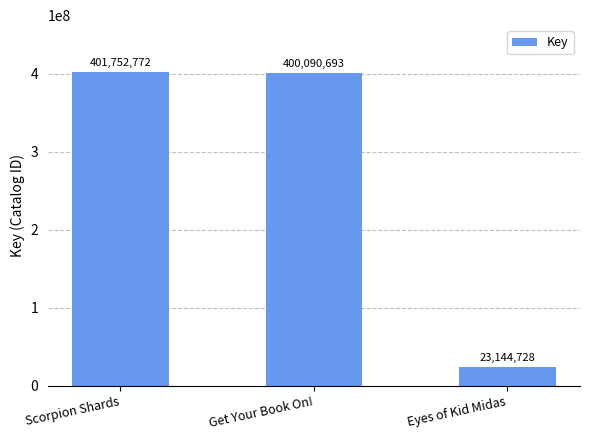

How many values are below 400090693?

1